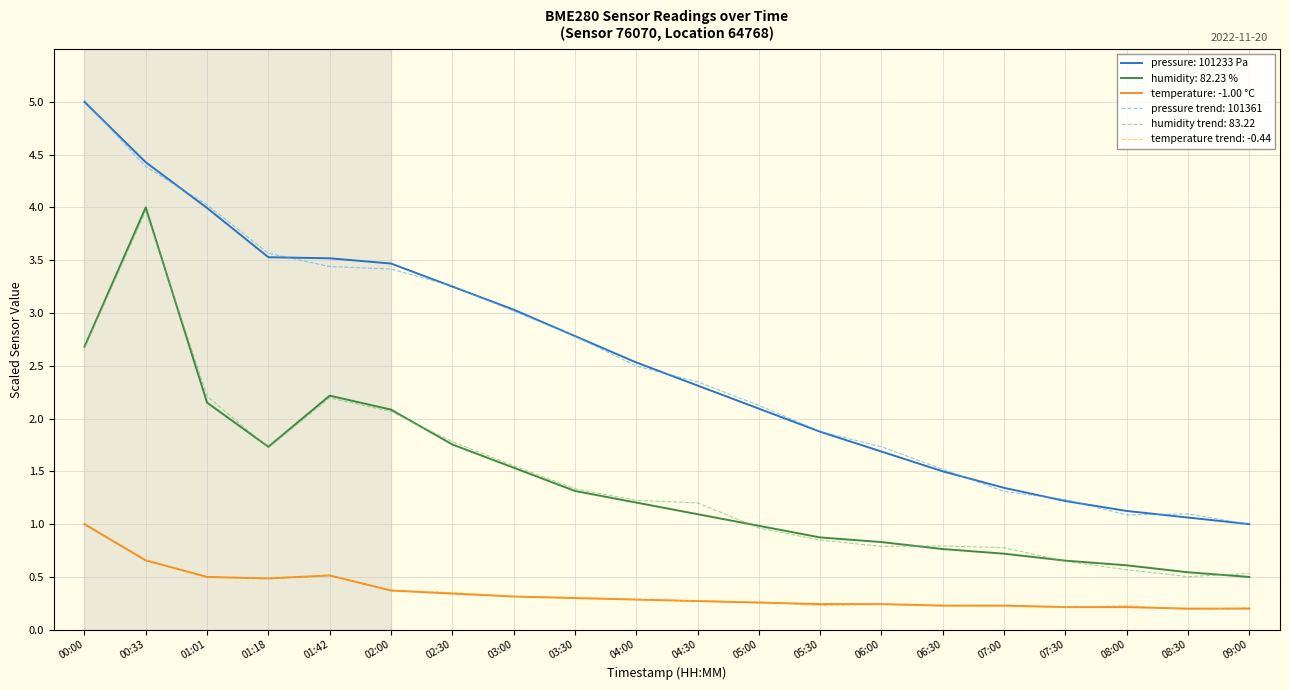

The value of temperature trend: -0.44 at 00:00 is 1.0. True or false?

True